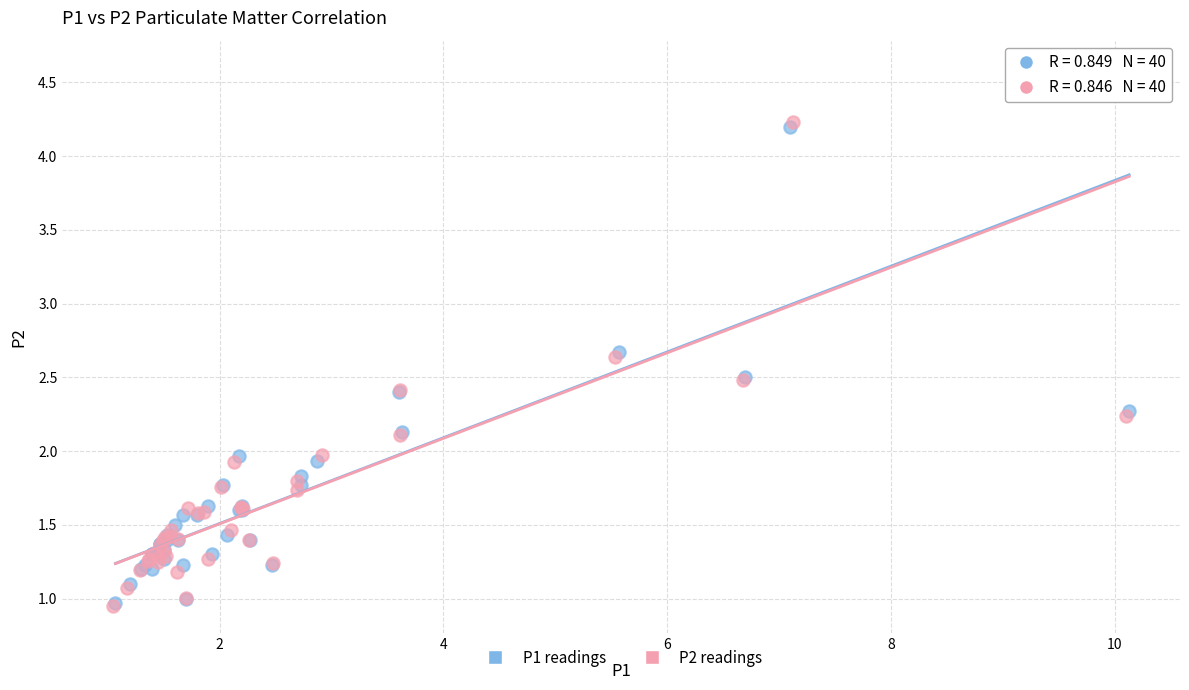

What are all the series names shown in the legend?

P1 readings, P2 readings